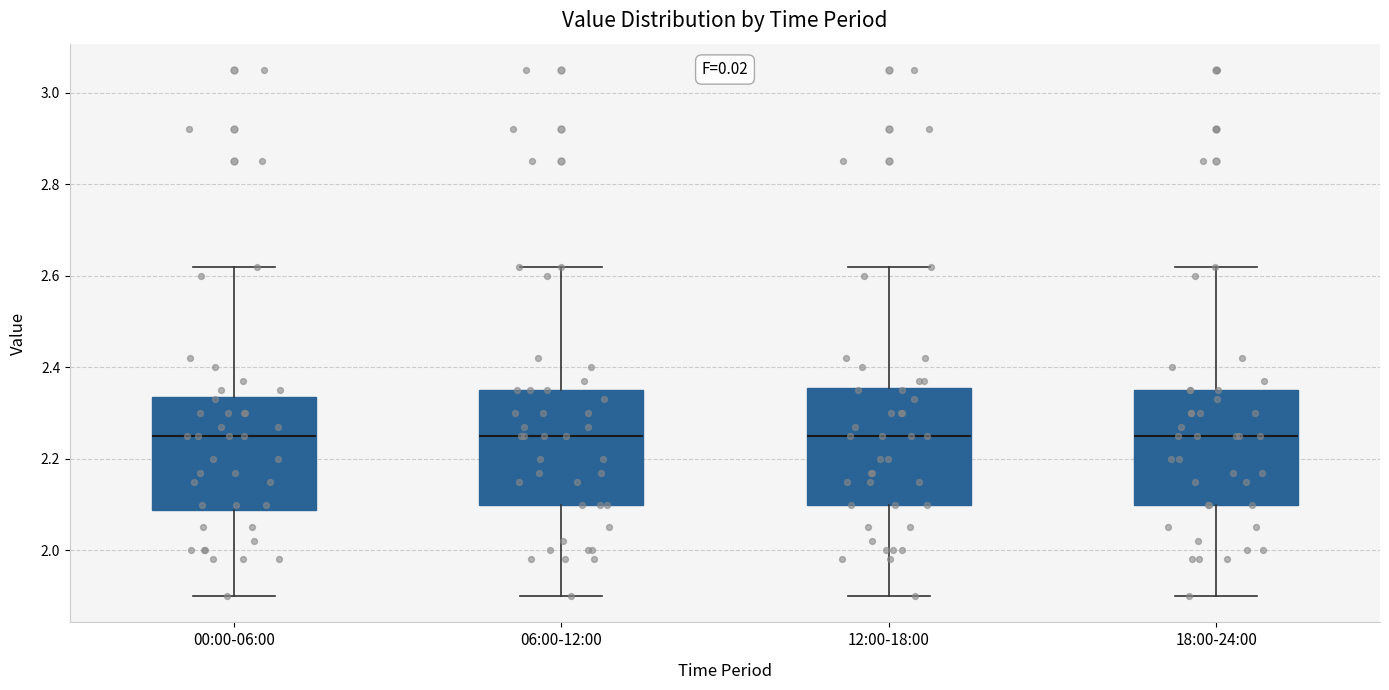

Reading left to right, read every box against the y-axis: the position of its median line, the range the box covers, and the ends of its whiskers. The values are not printed on the chart, so give them approximately, as read against the axis.

00:00-06:00: median 2.26, box 2.08 to 2.34, whiskers 1.90 to 2.62
06:00-12:00: median 2.26, box 2.10 to 2.36, whiskers 1.90 to 2.62
12:00-18:00: median 2.26, box 2.10 to 2.36, whiskers 1.90 to 2.62
18:00-24:00: median 2.26, box 2.10 to 2.36, whiskers 1.90 to 2.62